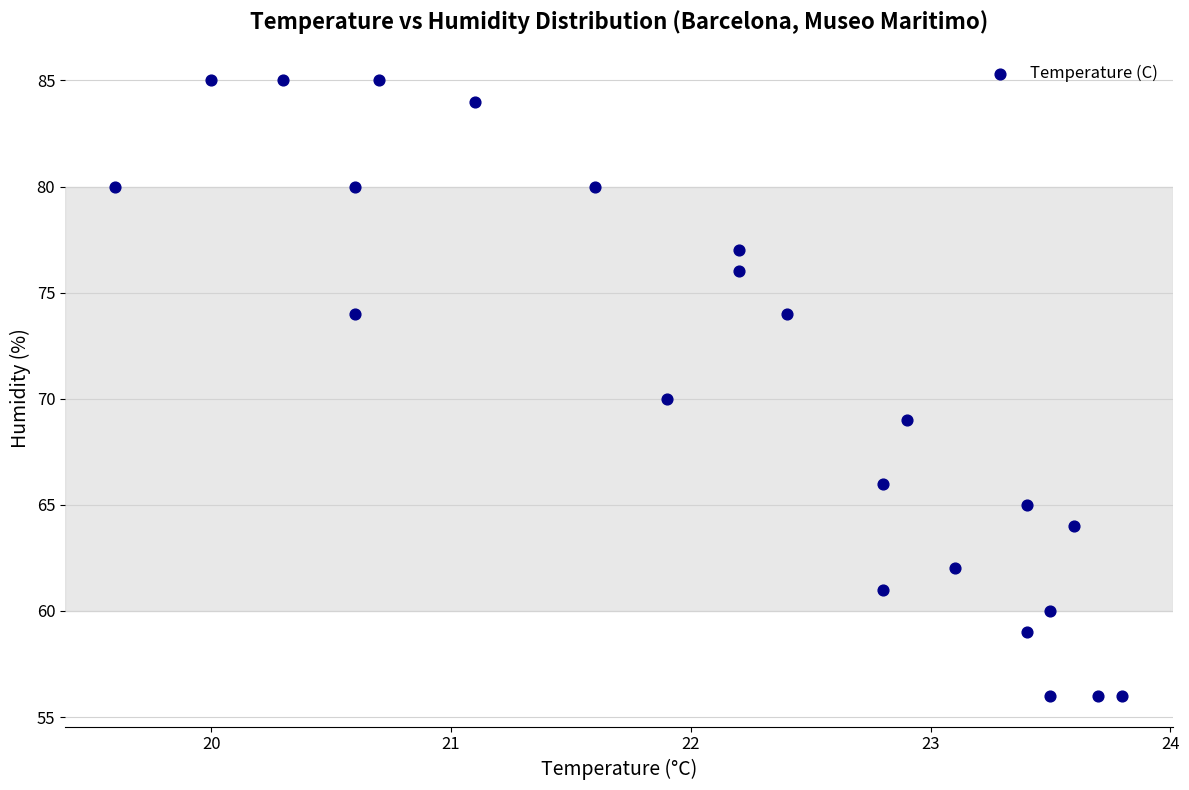

What is the range of Y values (max minus min)?

29